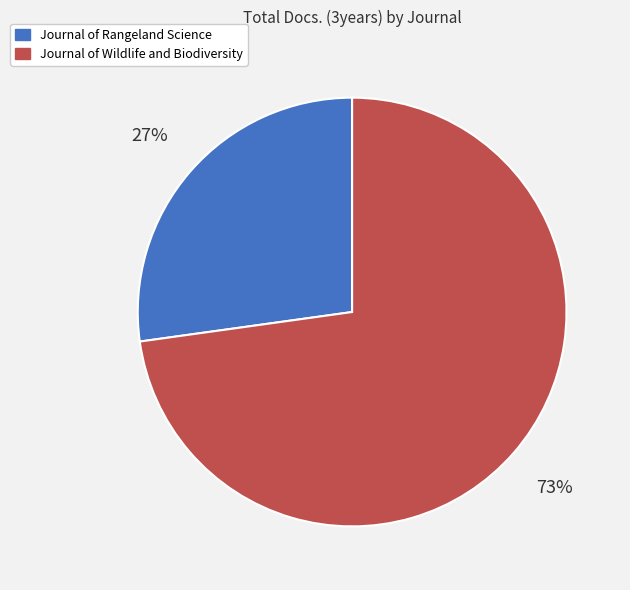

Does Journal of Rangeland Science account for over 50% of the chart?

No